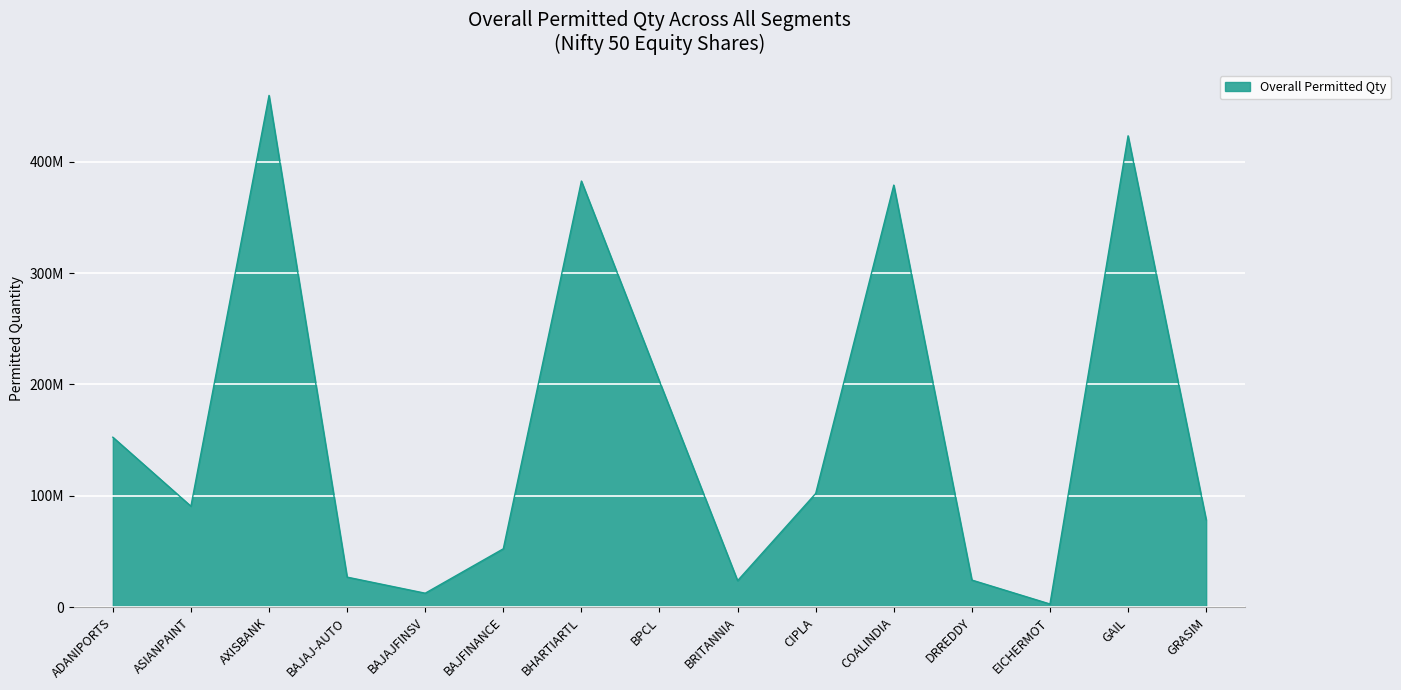

List the labels in order of value, smallest first.

EICHERMOT, BAJAJFINSV, BRITANNIA, DRREDDY, BAJAJ-AUTO, BAJFINANCE, GRASIM, ASIANPAINT, CIPLA, ADANIPORTS, BPCL, COALINDIA, BHARTIARTL, GAIL, AXISBANK